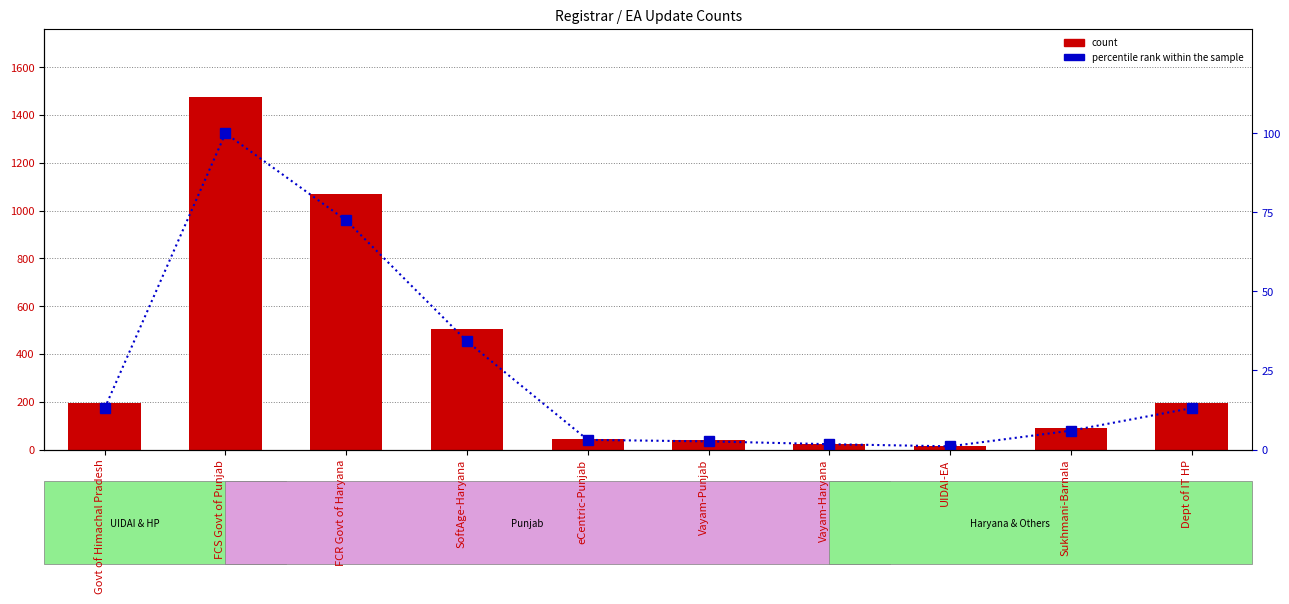

Which series has the largest total across all categories?

count